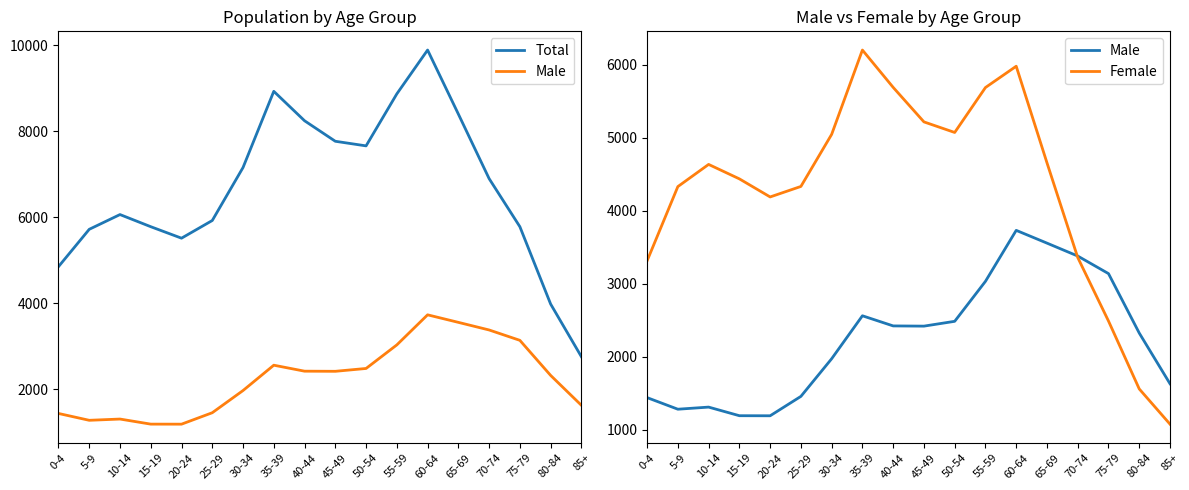

Is it true that Male equals 2484 at 50-54?

True